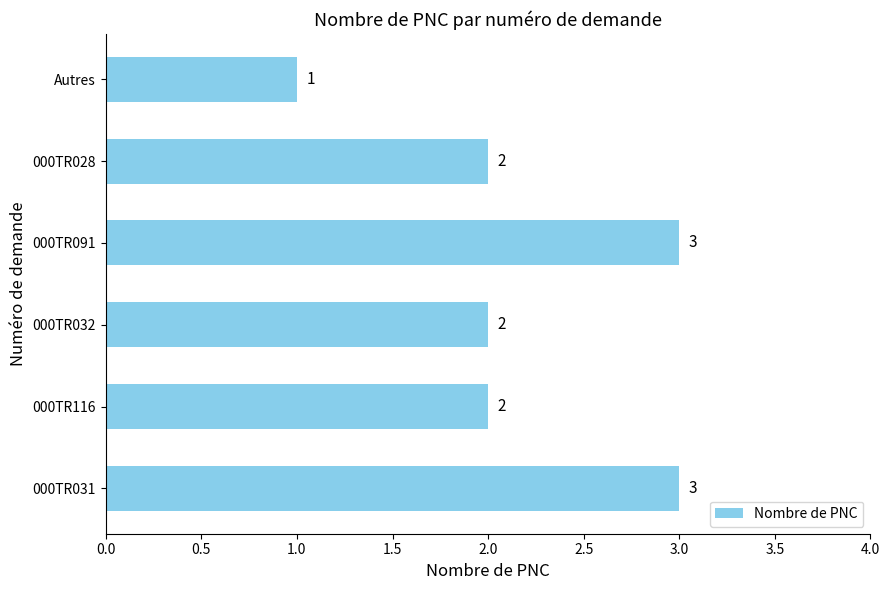

Read the value at 000TR091.

3